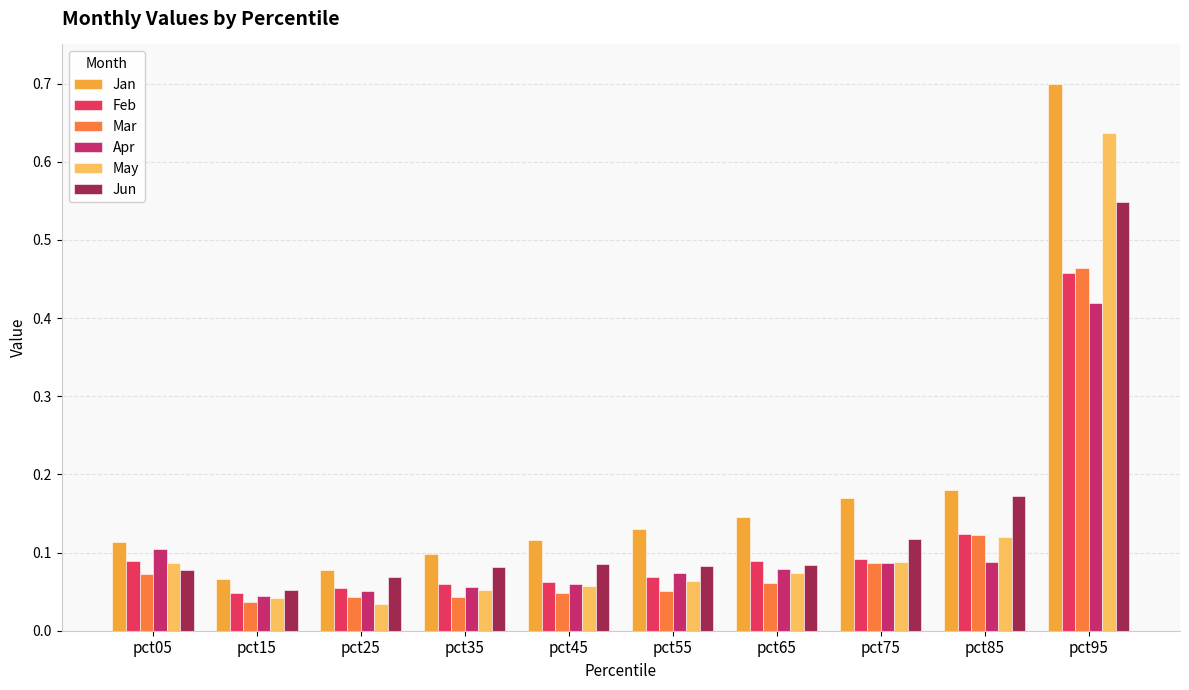

What are all the series names shown in the legend?

Jan, Feb, Mar, Apr, May, Jun